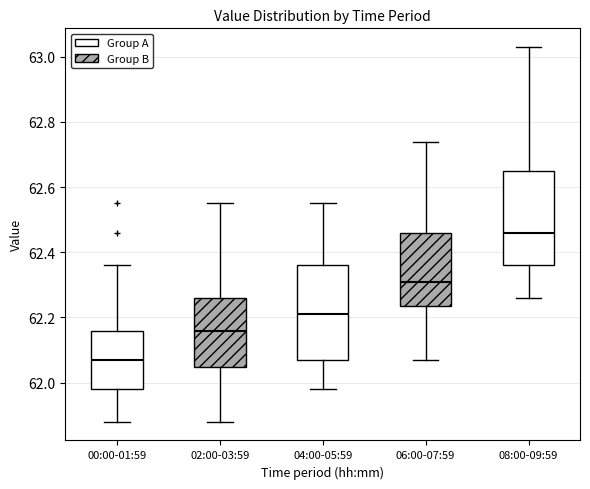

Where does the upper whisker of the box for 02:00-03:59 end on the y-axis? The values are not printed on the chart, so give them approximately, as read against the axis.

62.56